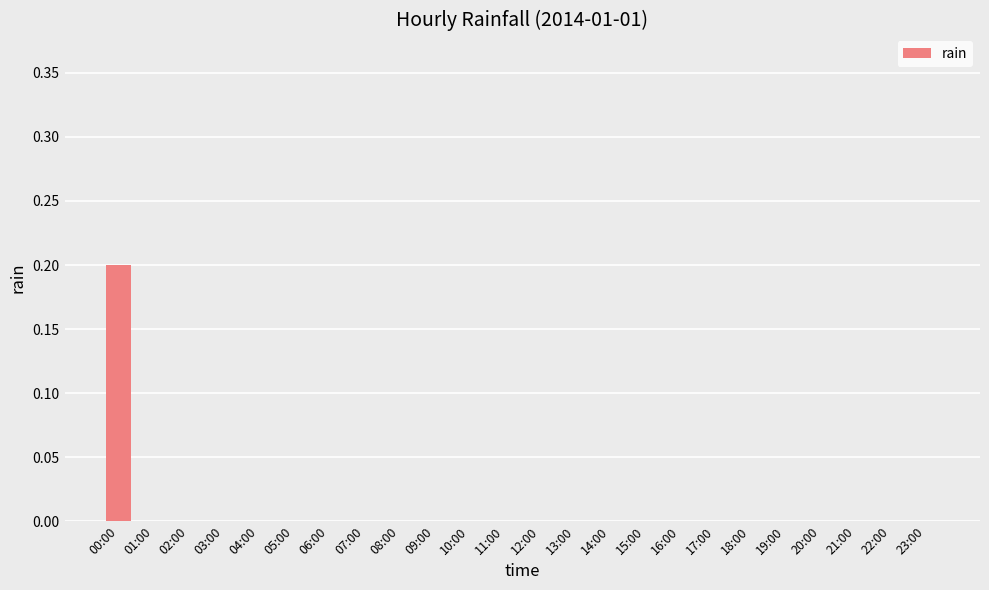

What is the sum of all values?

0.2